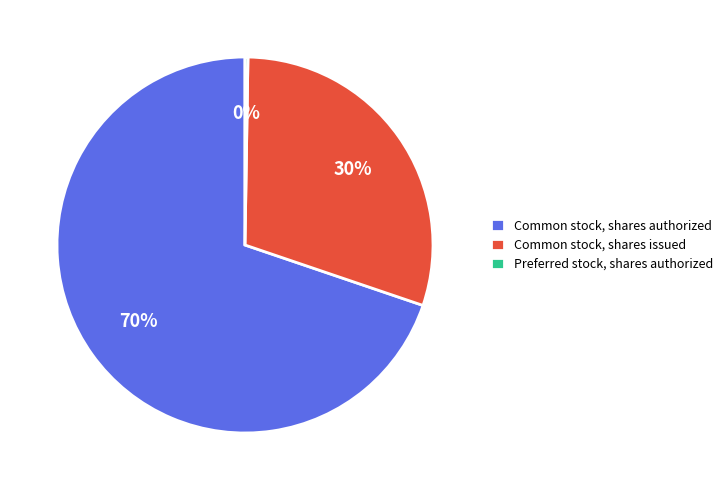

The Common stock, shares authorized slice represents 70% of the pie. True or false?

True